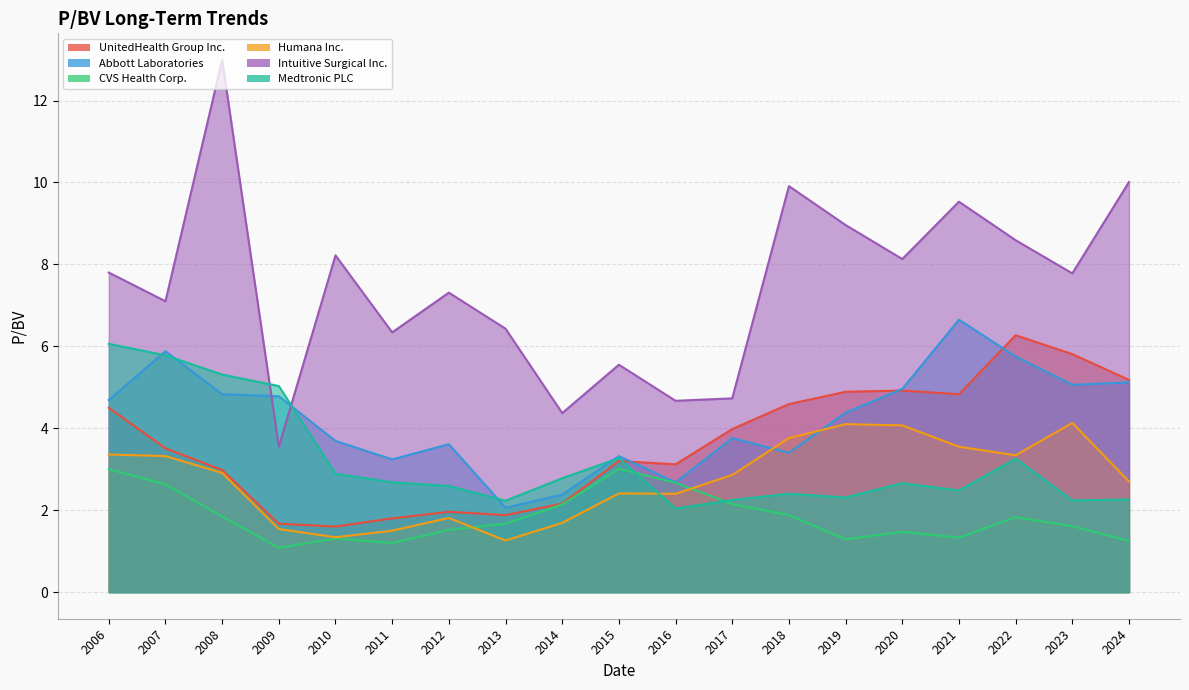

What is the sum of the Abbott Laboratories values at 2017 and 2015?

7.1